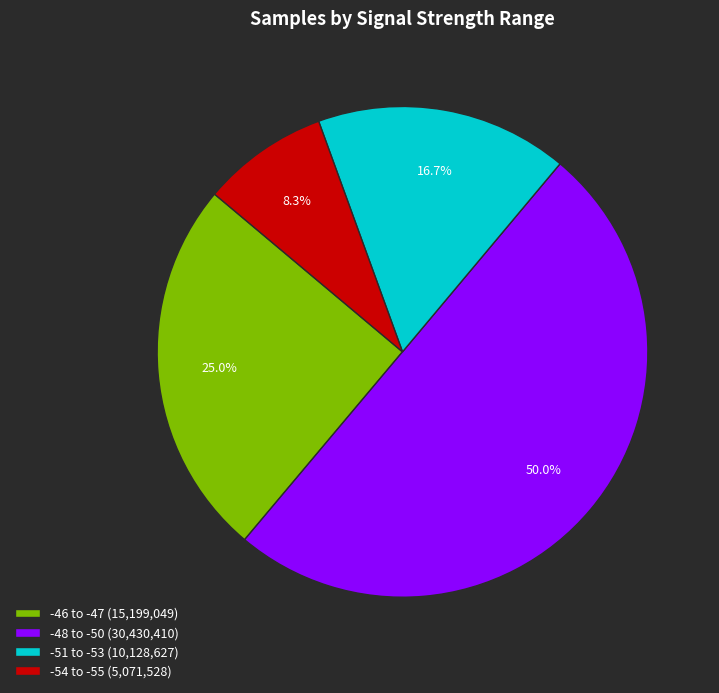

Approximately how many times larger is the value at -46 to -47 (15,199,049) compared to -48 to -50 (30,430,410)?

0.5